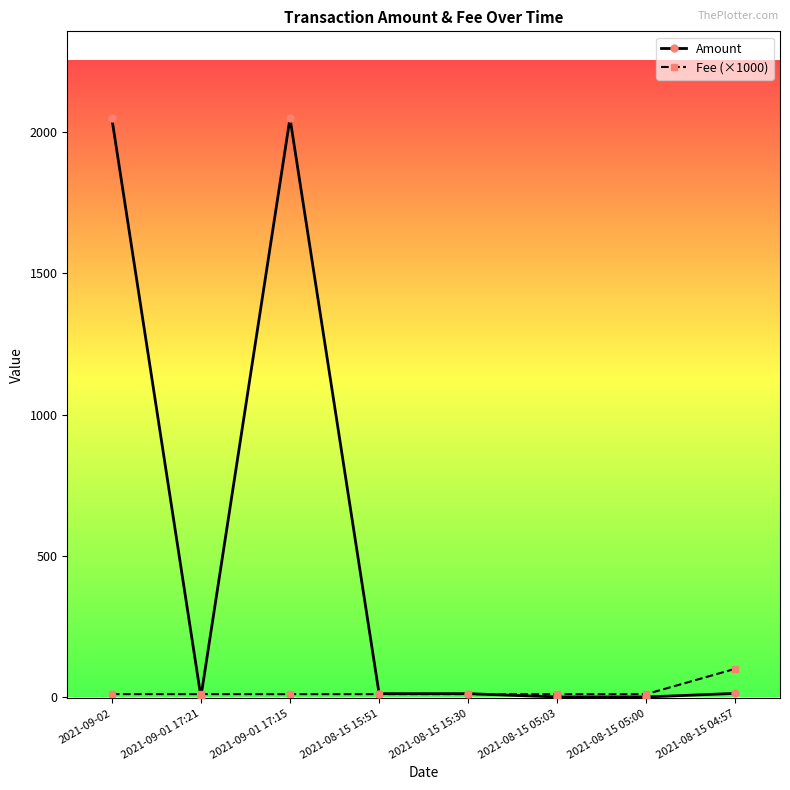

Read the Amount value at 2021-08-15 15:30.

11.7